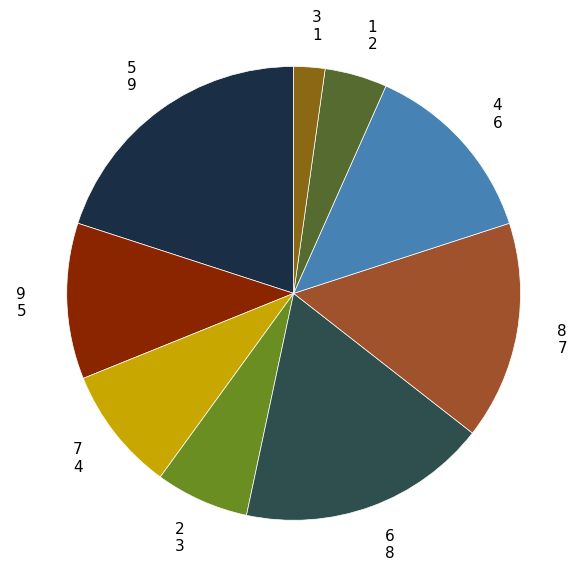

Between 6 and 1, which is larger?

6